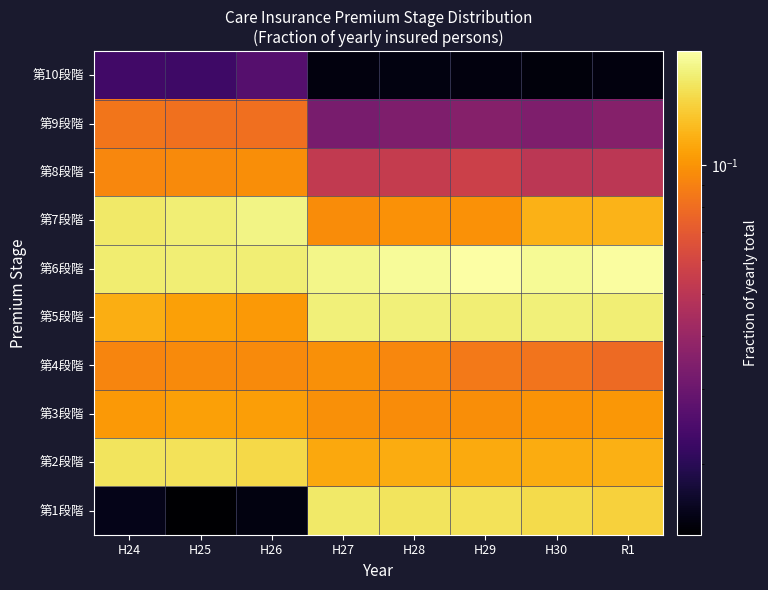

Reading right to left, list all the values displayed in this chart.

第1段階: R1=0.1	H30=0.1	H29=0.2	H28=0.2	H27=0.2	H26=0.0	H25=0.0	H24=0.0
第2段階: R1=0.1	H30=0.1	H29=0.1	H28=0.1	H27=0.1	H26=0.1	H25=0.2	H24=0.2
第3段階: R1=0.1	H30=0.1	H29=0.1	H28=0.1	H27=0.1	H26=0.1	H25=0.1	H24=0.1
第4段階: R1=0.1	H30=0.1	H29=0.1	H28=0.1	H27=0.1	H26=0.1	H25=0.1	H24=0.1
第5段階: R1=0.2	H30=0.2	H29=0.2	H28=0.2	H27=0.2	H26=0.1	H25=0.1	H24=0.1
第6段階: R1=0.2	H30=0.2	H29=0.2	H28=0.2	H27=0.2	H26=0.2	H25=0.2	H24=0.2
第7段階: R1=0.1	H30=0.1	H29=0.1	H28=0.1	H27=0.1	H26=0.2	H25=0.2	H24=0.2
第8段階: R1=0.1	H30=0.1	H29=0.1	H28=0.1	H27=0.1	H26=0.1	H25=0.1	H24=0.1
第9段階: R1=0.0	H30=0.0	H29=0.0	H28=0.0	H27=0.0	H26=0.1	H25=0.1	H24=0.1
第10段階: R1=0.0	H30=0.0	H29=0.0	H28=0.0	H27=0.0	H26=0.0	H25=0.0	H24=0.0